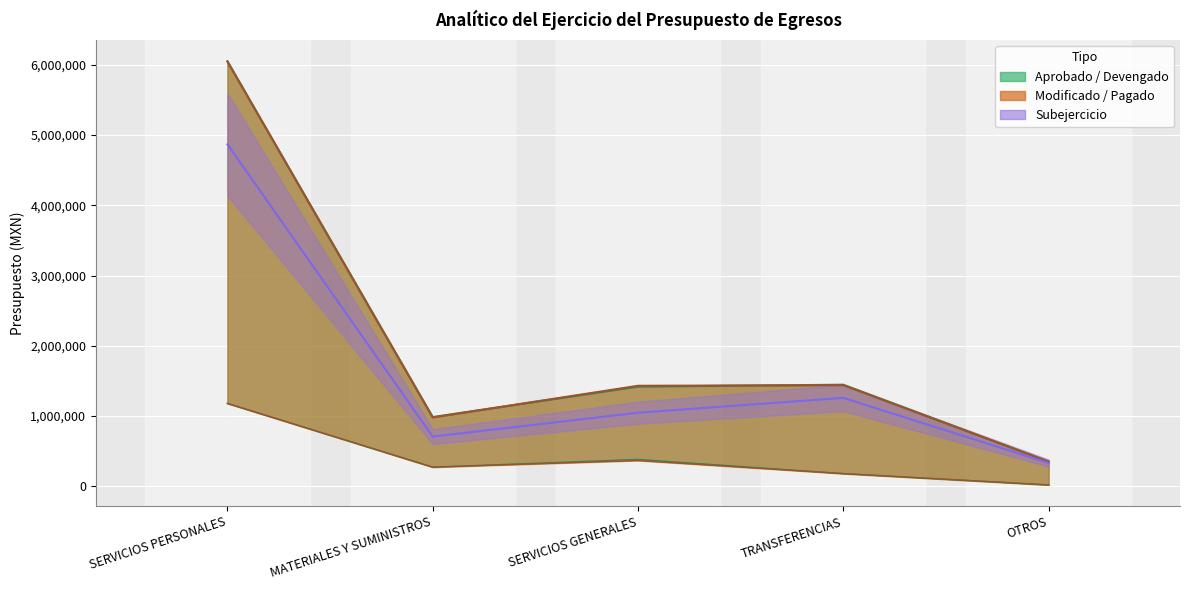

Which series has the largest total across all categories?

APROBADO